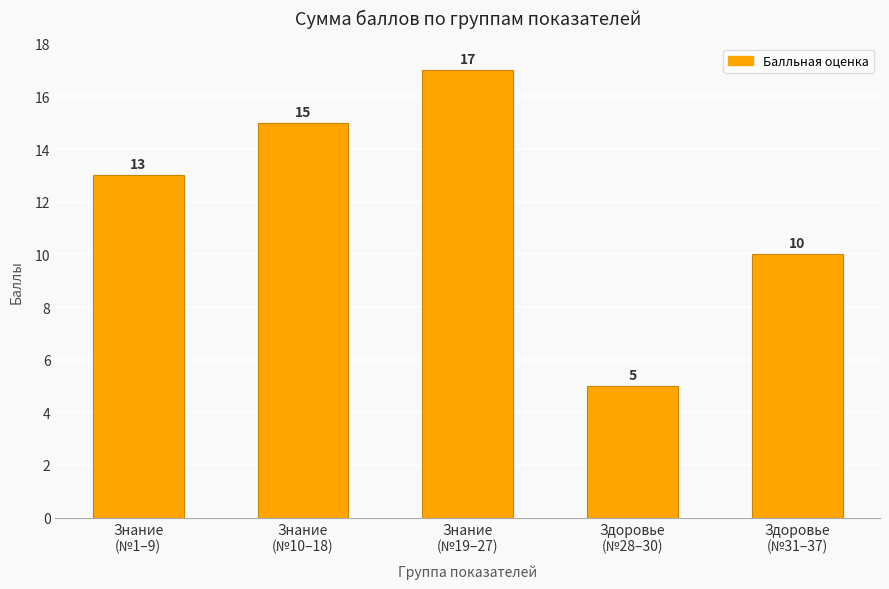

Reading left to right, what are all the values shown in this chart?

13	15	17	5	10